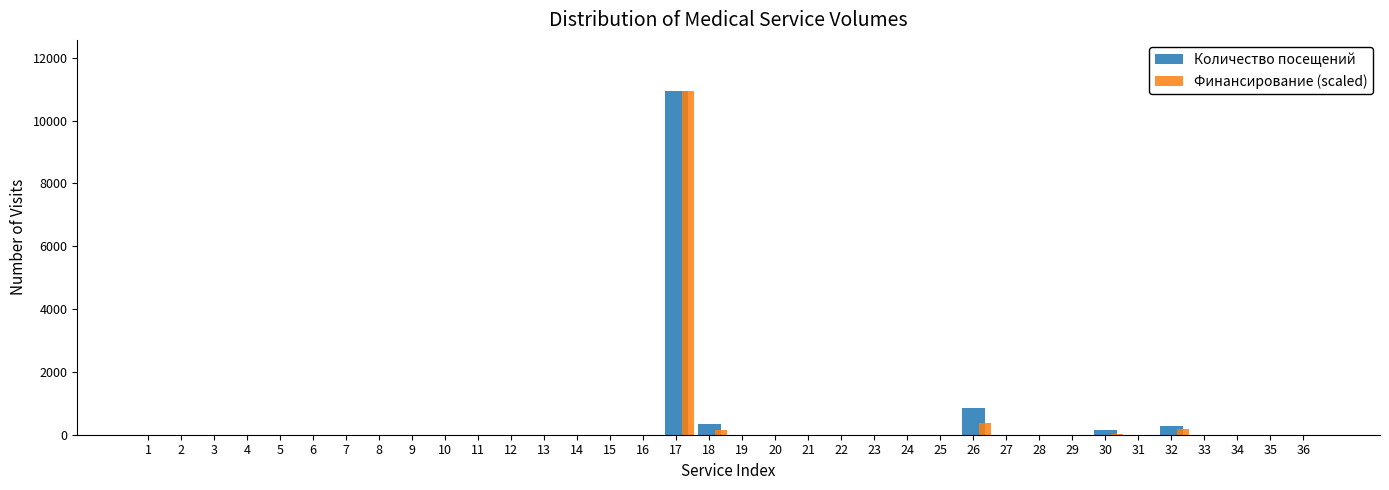

The value of Количество посещений at 1 is -7041.2. True or false?

False